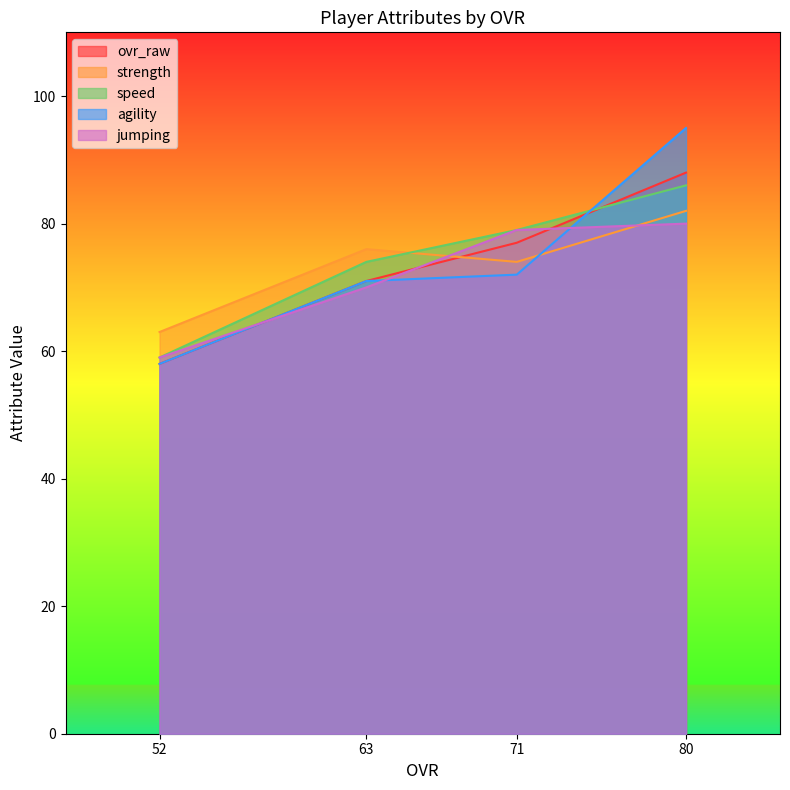

At how many categories does at least one series exceed 88?

1